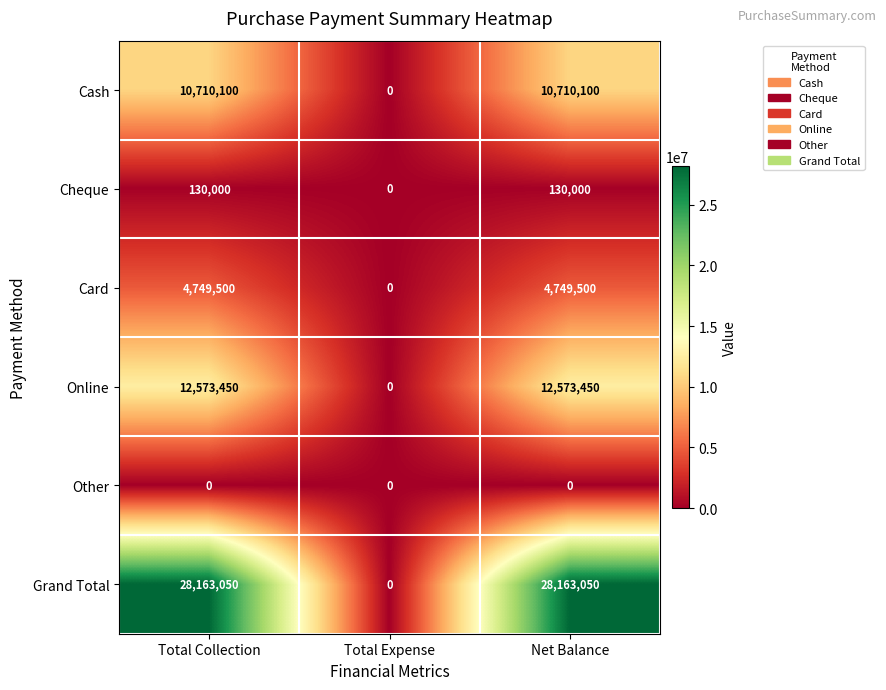

What is the spread (max minus min) of values at Net Balance?

28163050